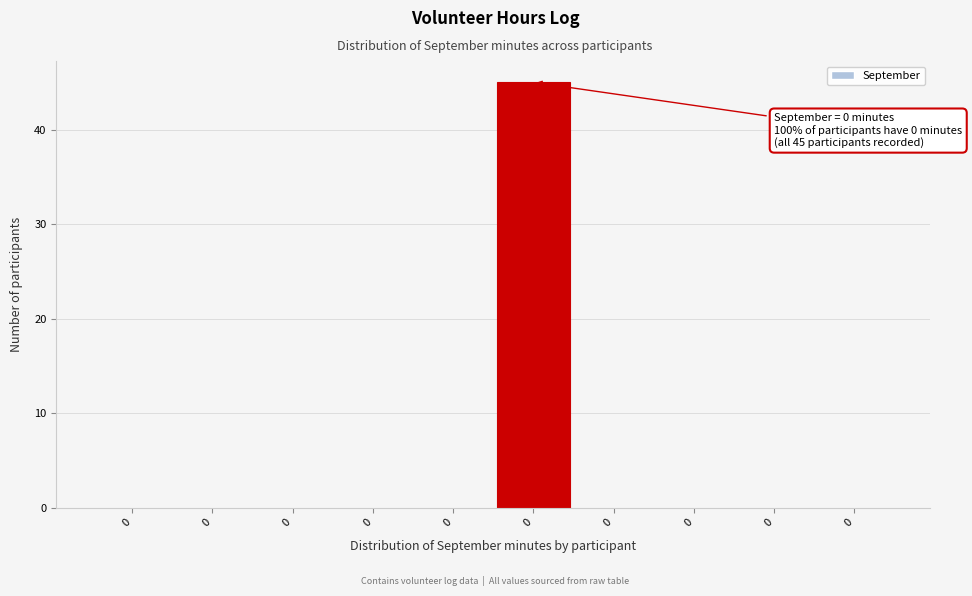

Count the number of categories in the chart.

10